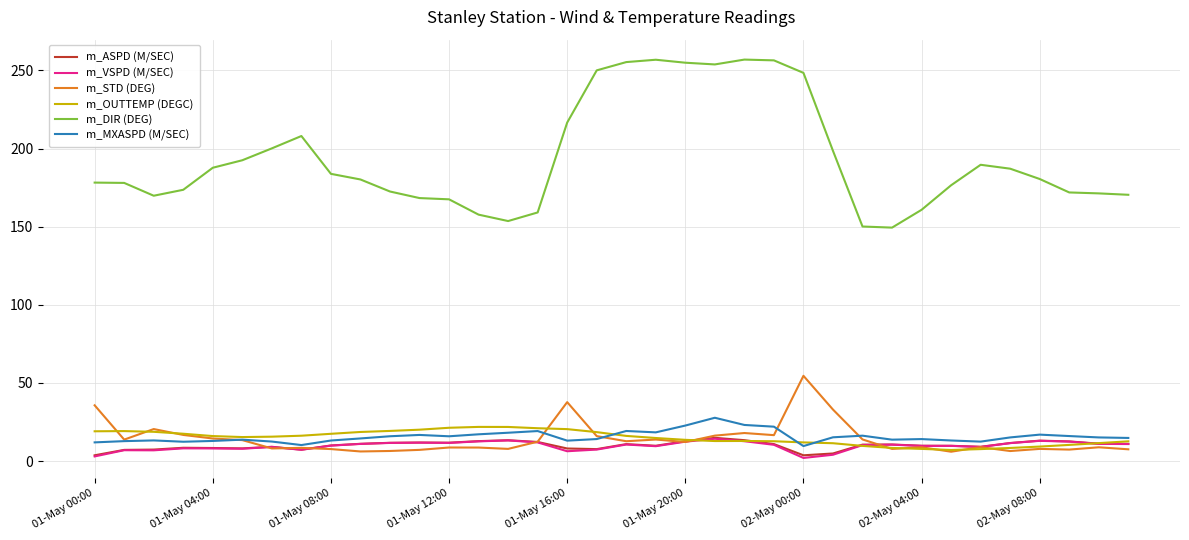

True or false: m_OUTTEMP (DEGC) and m_DIR (DEG) intersect in this chart.

False